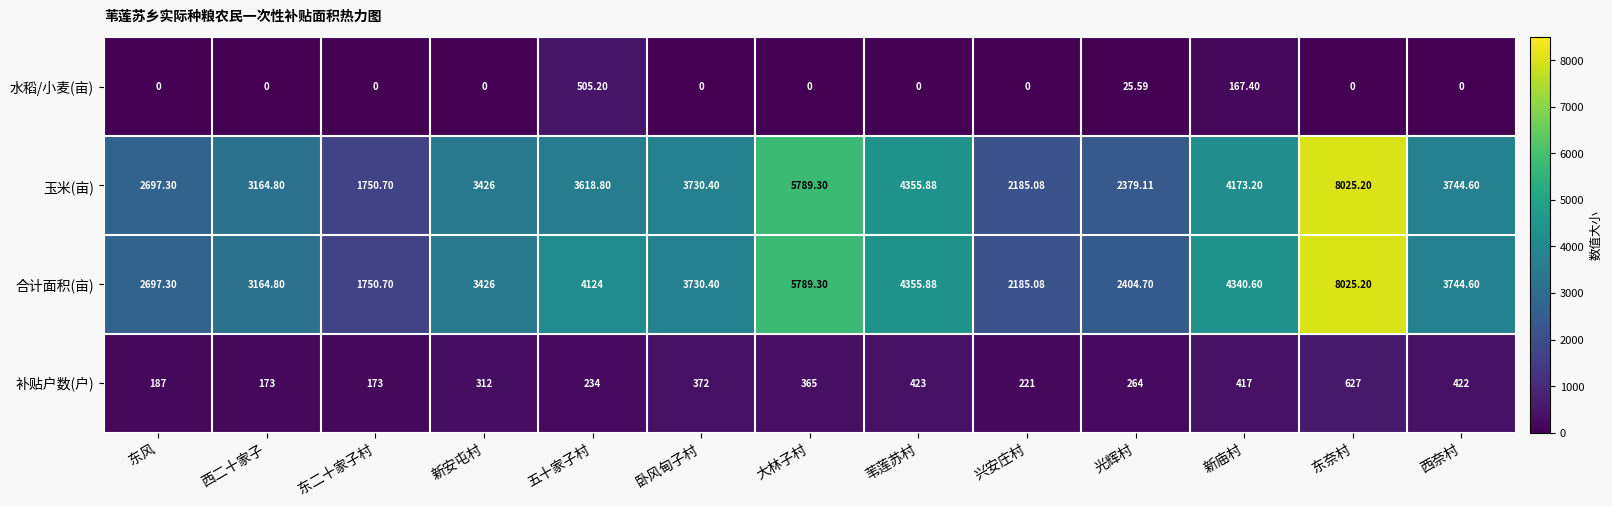

Where is 合计面积(亩) nearest to the value 4887?

苇莲苏村